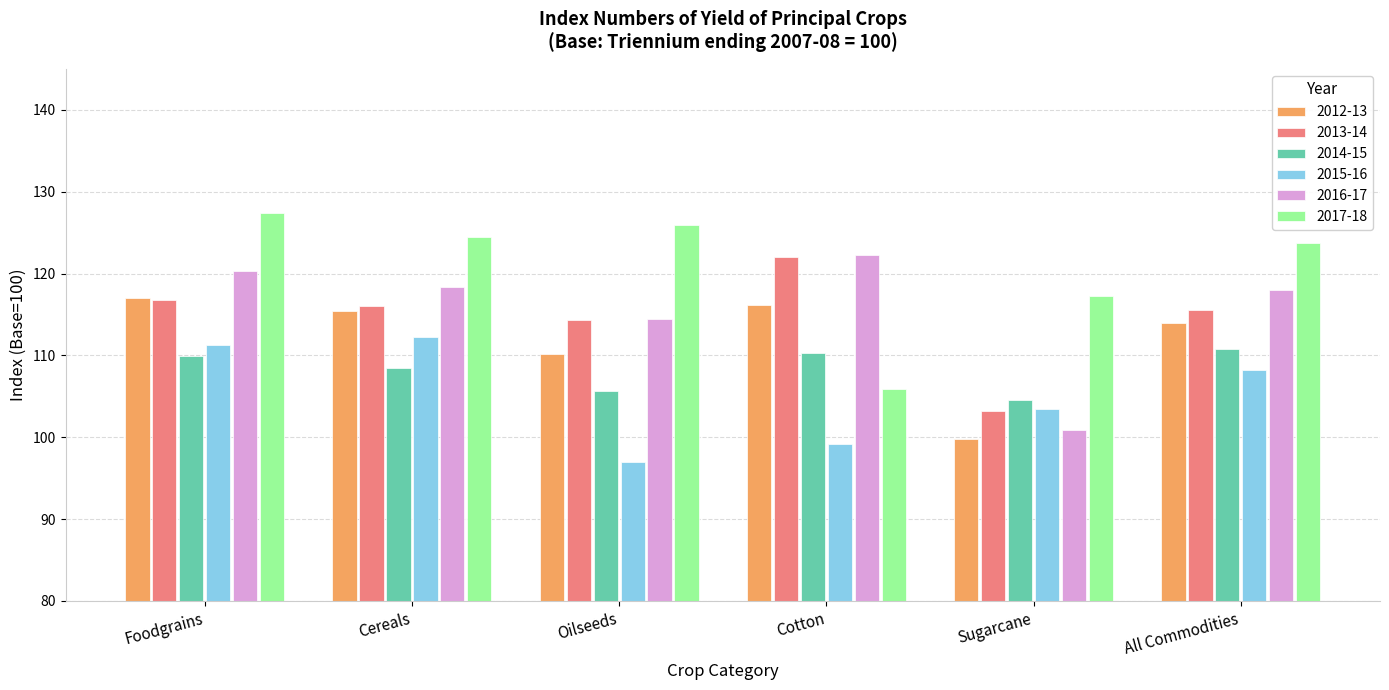

What position from the left is Foodgrains?

1